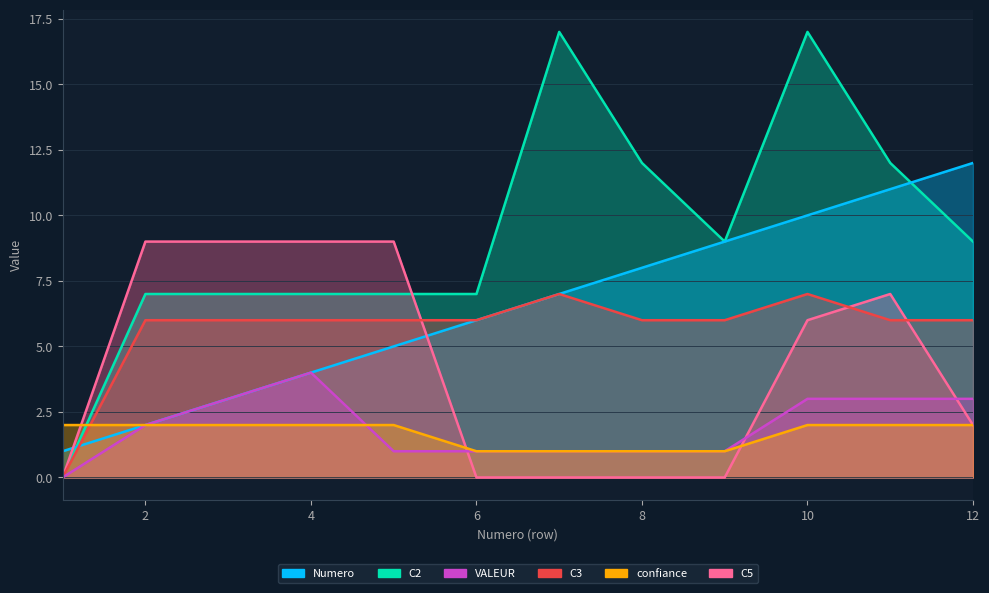

Reading left to right, what are all the values shown in this chart?

Numero: 1=1	2=2	3=3	4=4	5=5	6=6	7=7	8=8	9=9	10=10	11=11	12=12
C2: 1=0	2=7	3=7	4=7	5=7	6=7	7=17	8=12	9=9	10=17	11=12	12=9
VALEUR: 1=0	2=2	3=3	4=4	5=1	6=1	7=1	8=1	9=1	10=3	11=3	12=3
C3: 1=0	2=6	3=6	4=6	5=6	6=6	7=7	8=6	9=6	10=7	11=6	12=6
confiance: 1=2	2=2	3=2	4=2	5=2	6=1	7=1	8=1	9=1	10=2	11=2	12=2
C5: 1=0	2=9	3=9	4=9	5=9	6=0	7=0	8=0	9=0	10=6	11=7	12=2